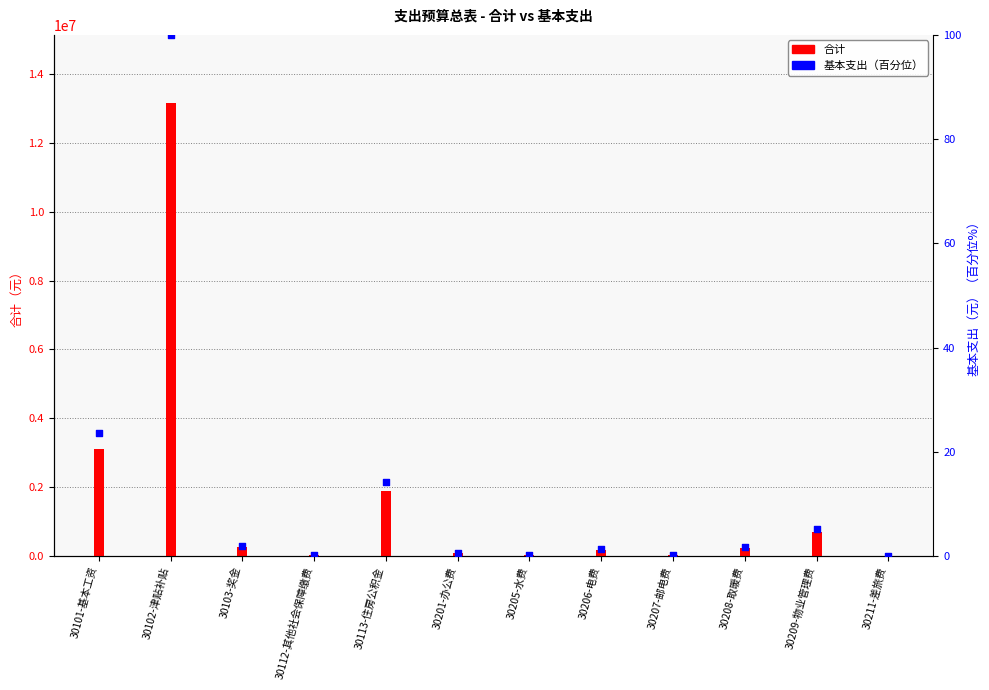

At which category is the sum across all series the highest?

30102-津贴补贴